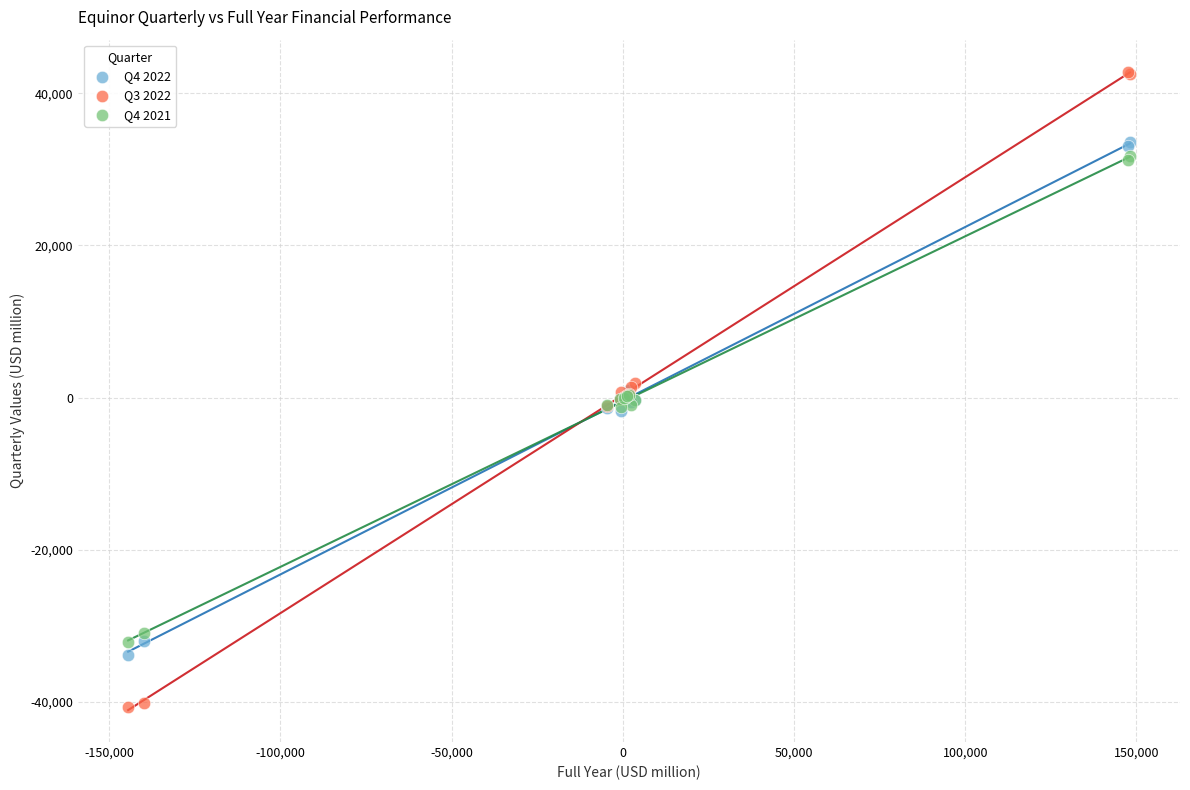

Which series reaches the minimum Y coordinate?

Q3 2022